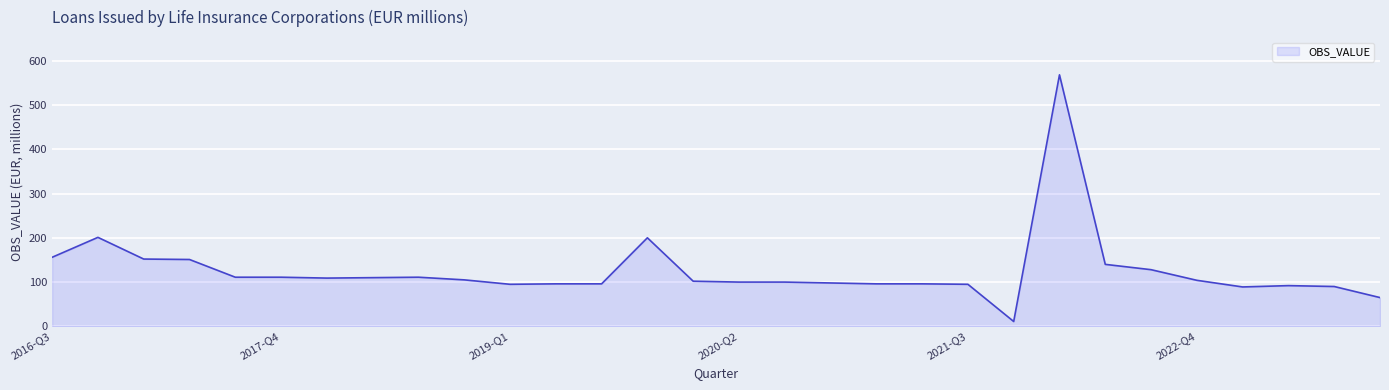

What is the maximum value shown in the chart?

568